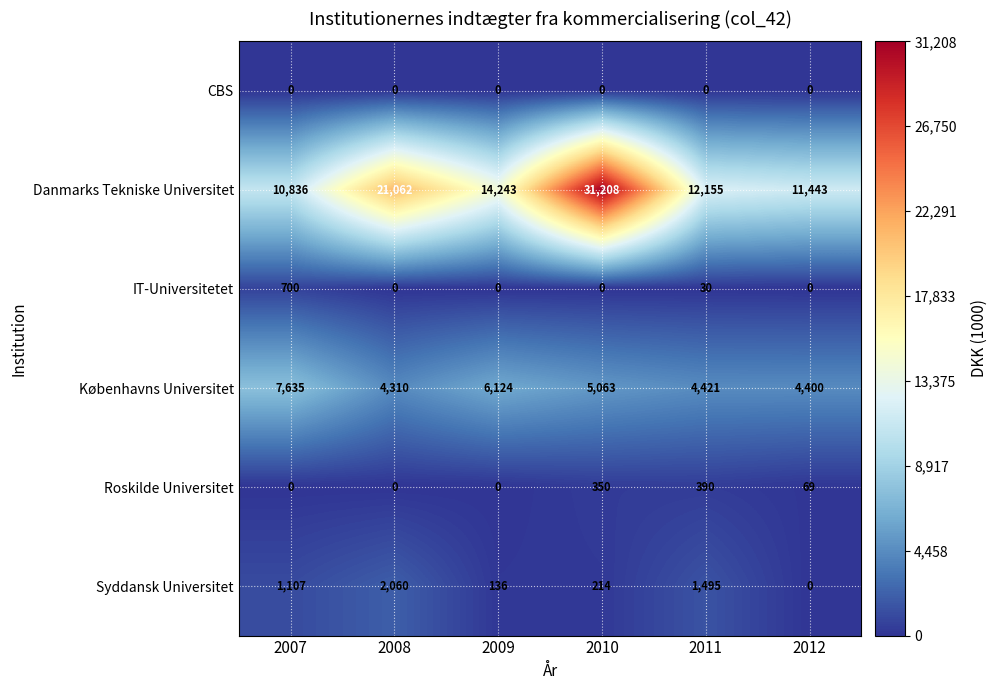

At which category does the chart reach its peak across all series?

2010